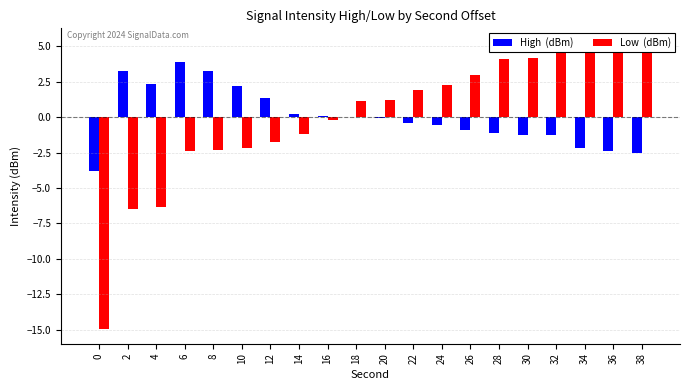

Between 4 and 32, which series saw the biggest shift?

Low  (dBm)